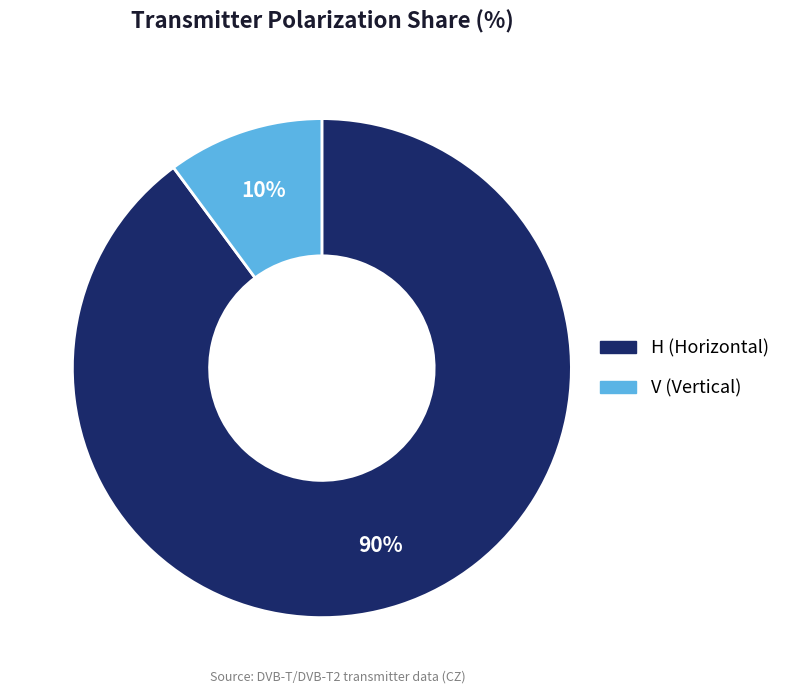

Rank the categories by value from highest to lowest.

H, V